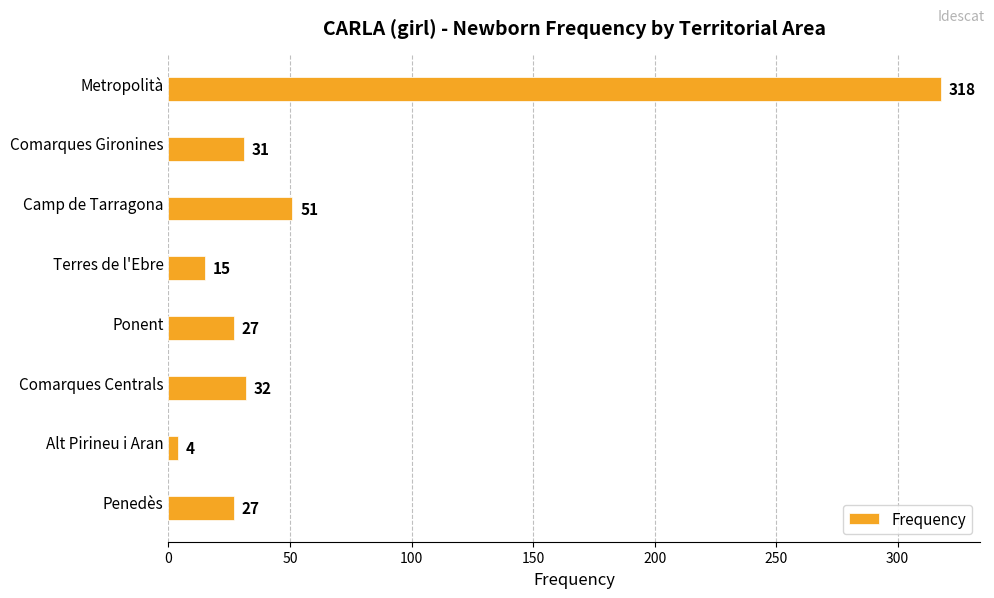

What is the average value?

63